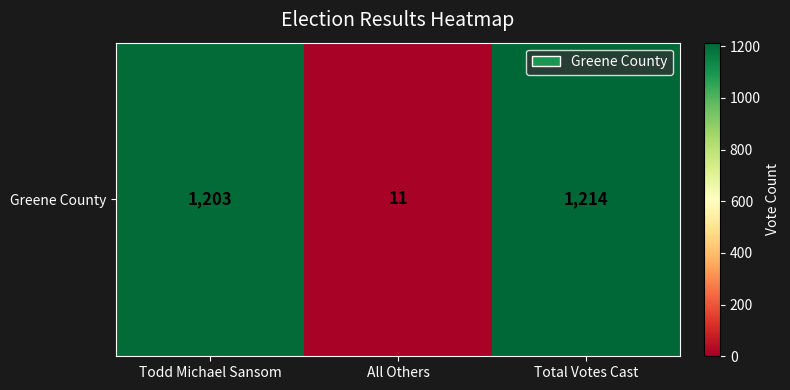

What is the minimum value shown in the chart?

11